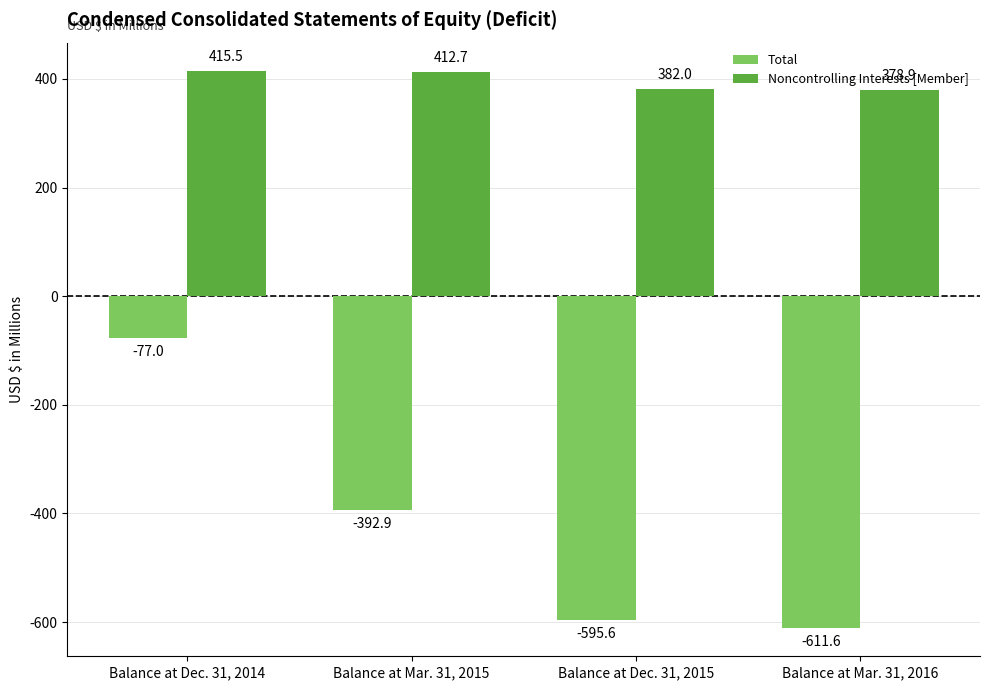

The value of Total at Balance at Mar. 31, 2016 is -611.6. True or false?

True